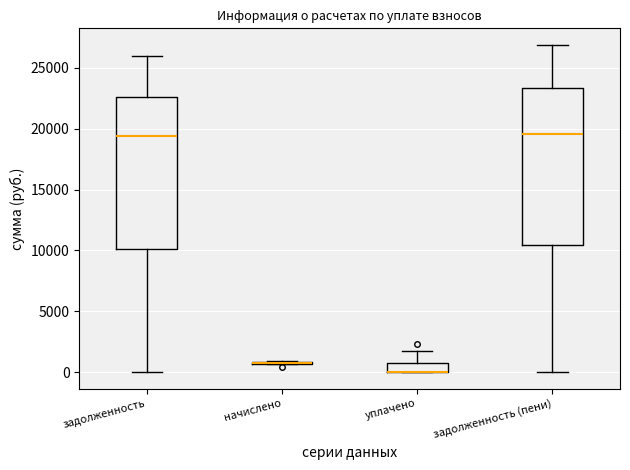

Where does the upper whisker of the box for задолженность (пени) end on the y-axis? The values are not printed on the chart, so give them approximately, as read against the axis.

27000